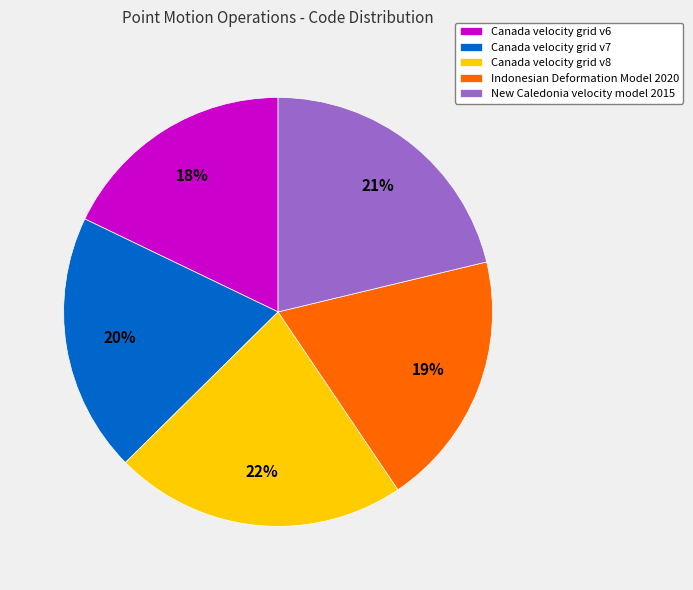

The New Caledonia velocity model 2015 slice represents 13% of the pie. True or false?

False